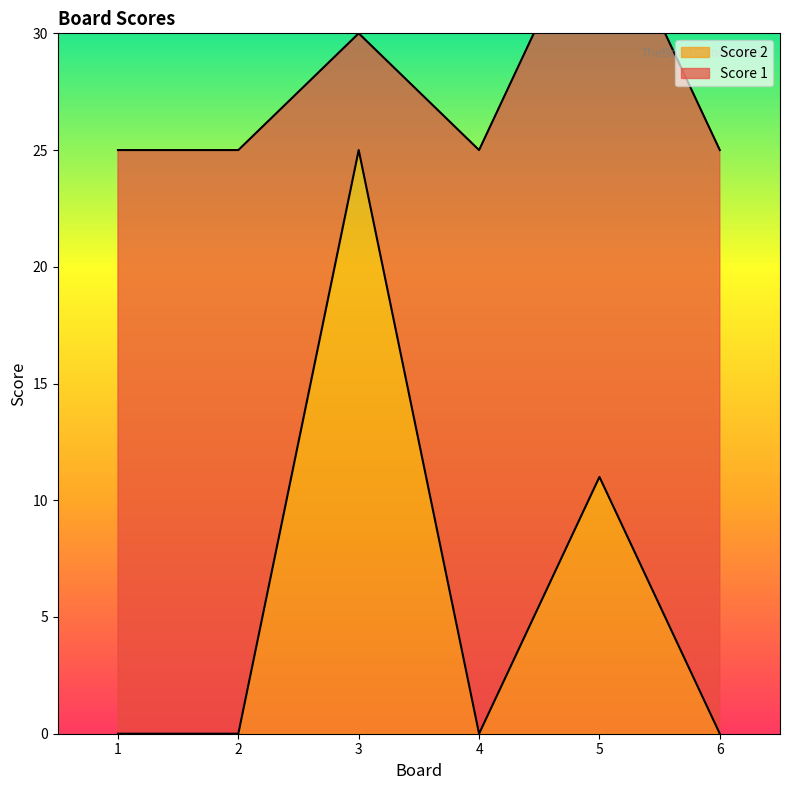

What is the greatest value displayed?

25